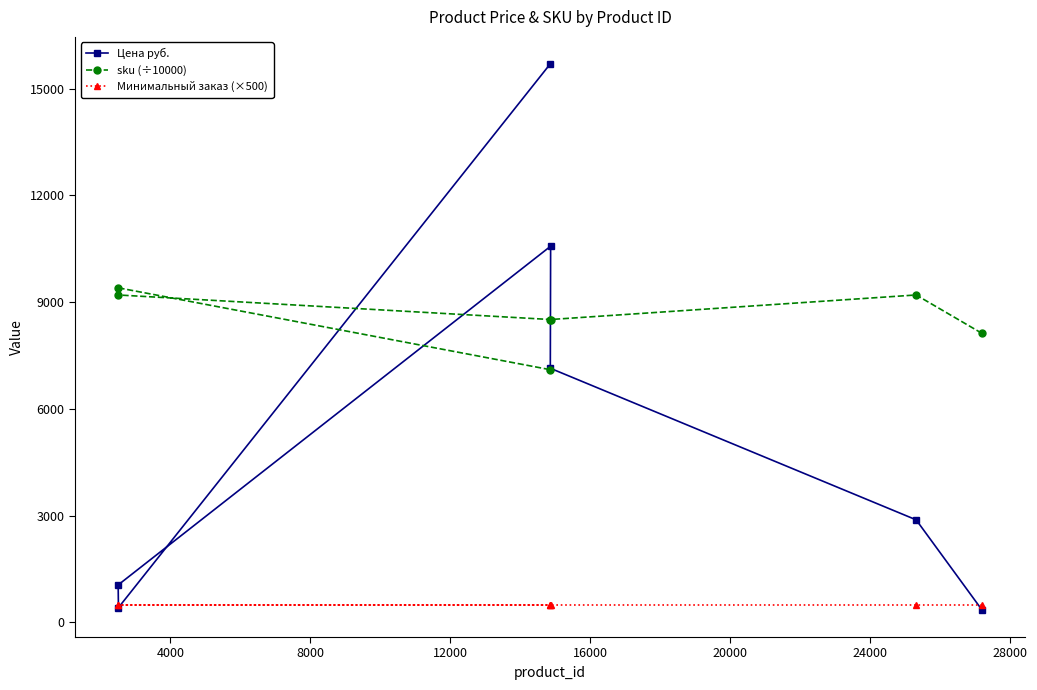

True or false: Минимальный заказ (×500) has more than 2 interior local peaks.

False